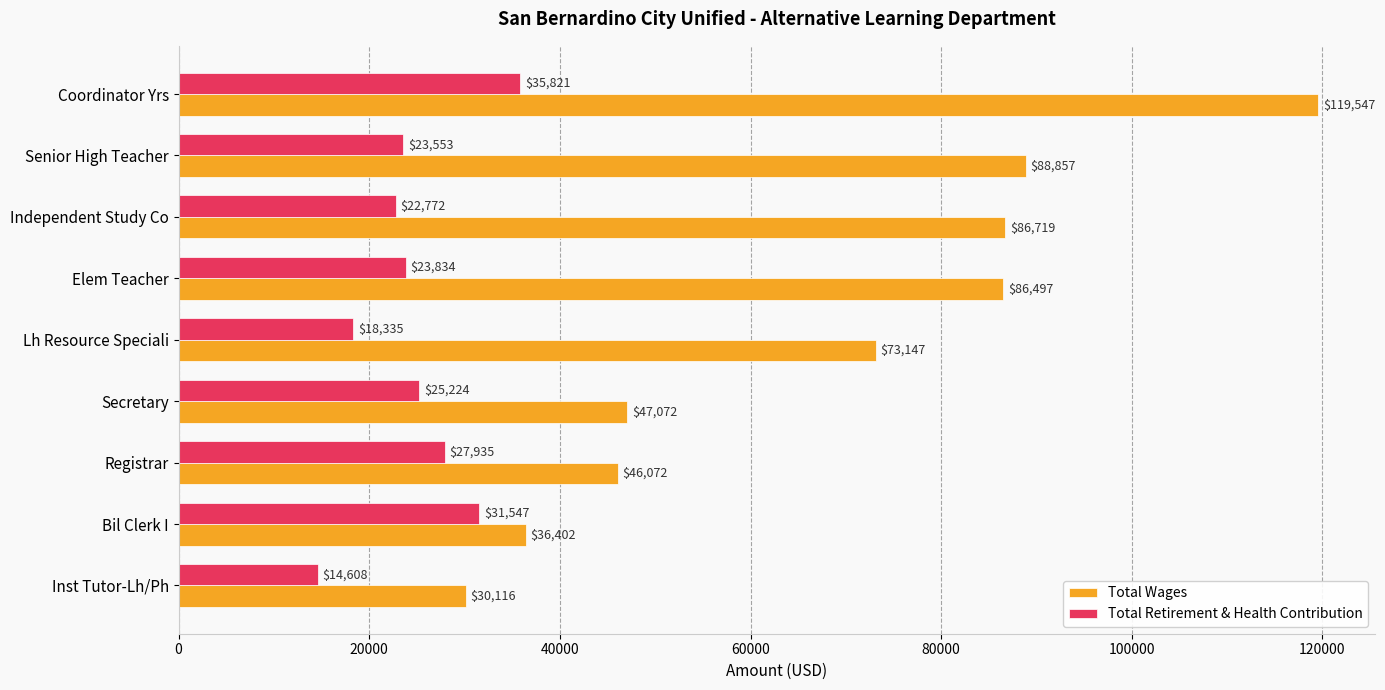

List the labels in order of Total Wages value, smallest first.

Inst Tutor-Lh/Ph, Bil Clerk I, Registrar, Secretary, Lh Resource Speciali, Elem Teacher, Independent Study Co, Senior High Teacher, Coordinator Yrs